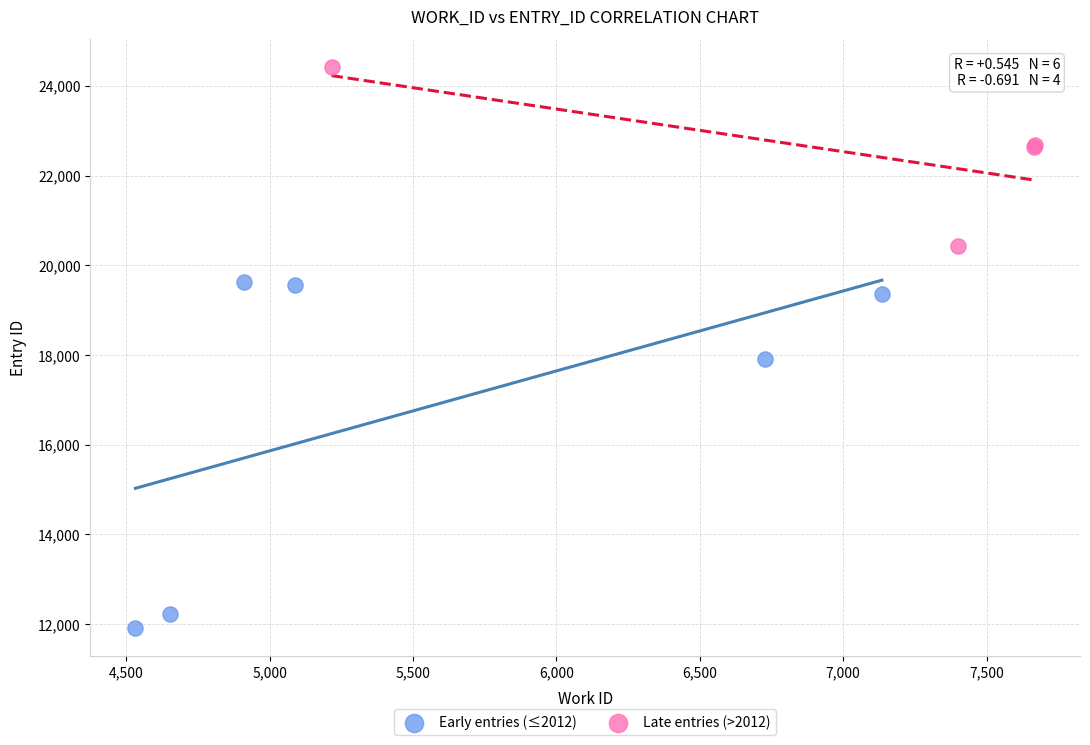

Which series has the widest spread of Y values?

Early entries (≤2012)